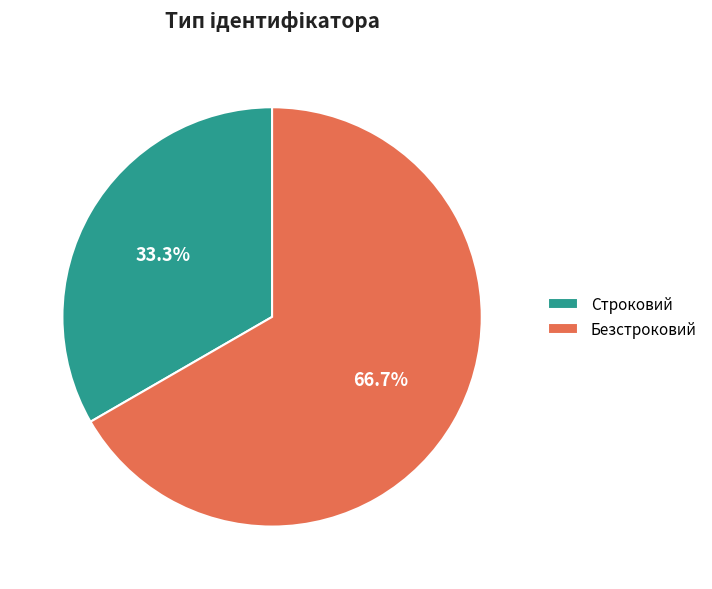

Which category has the smallest portion of the pie?

Строковий